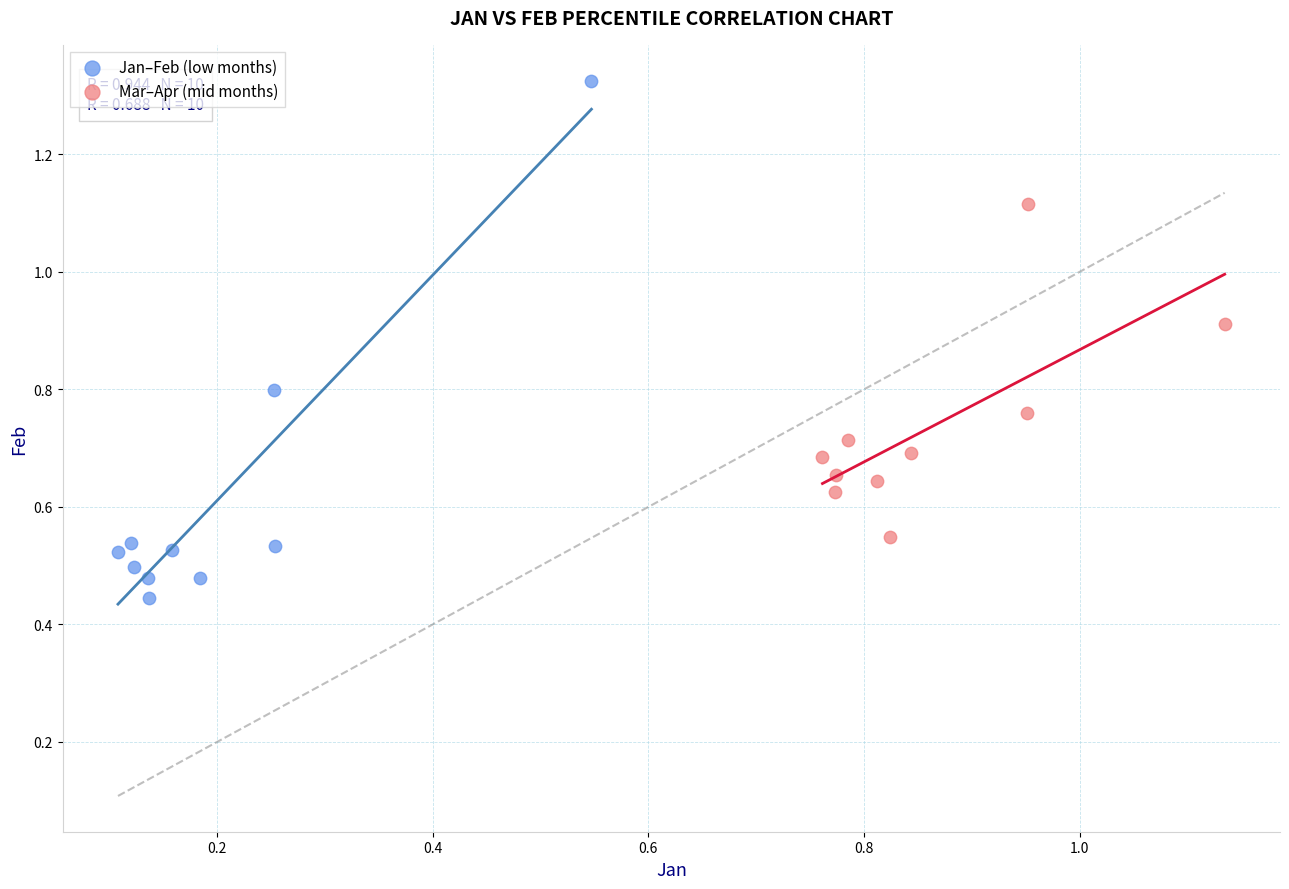

Which series has the widest spread of Y values?

Jan–Feb (low months)